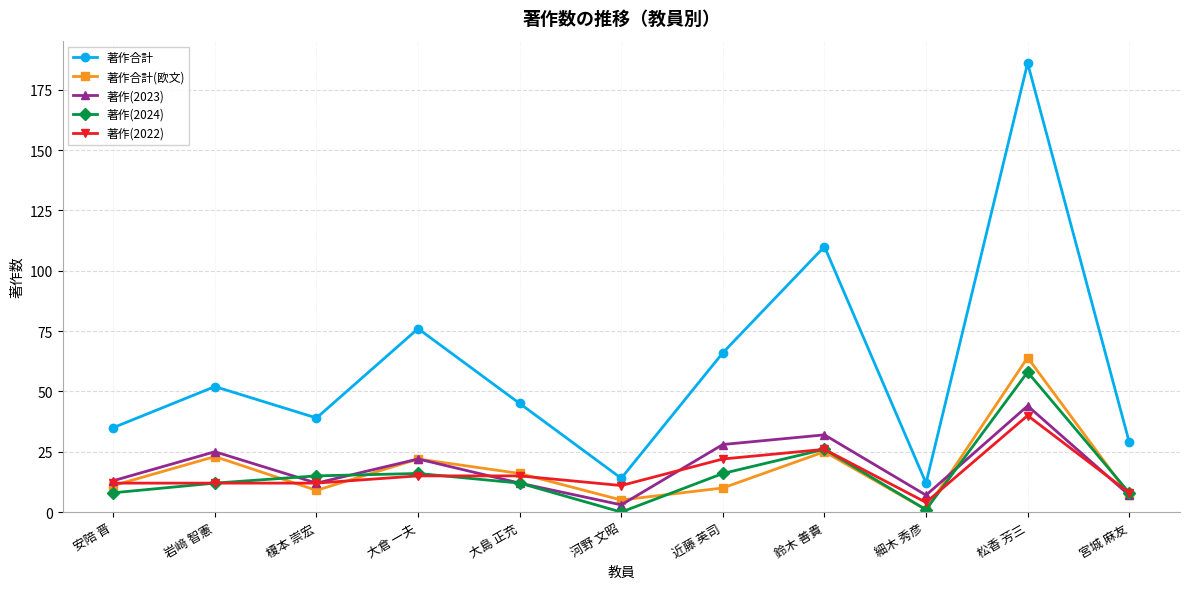

Which category has the highest value across all series?

松香 芳三